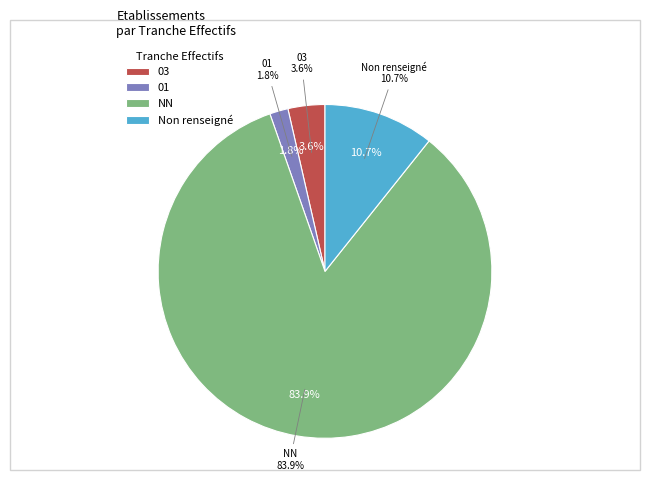

Does 21 represent more than half of the total?

No